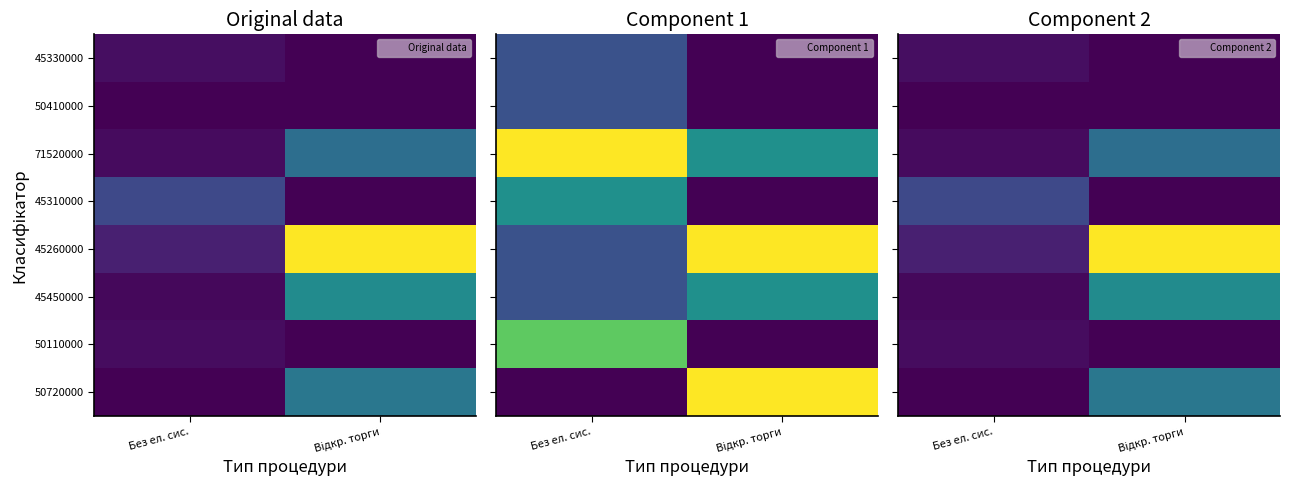

What is the difference between the 50410000 values at Без ел. сис. and Відкр. торги?

4150.0